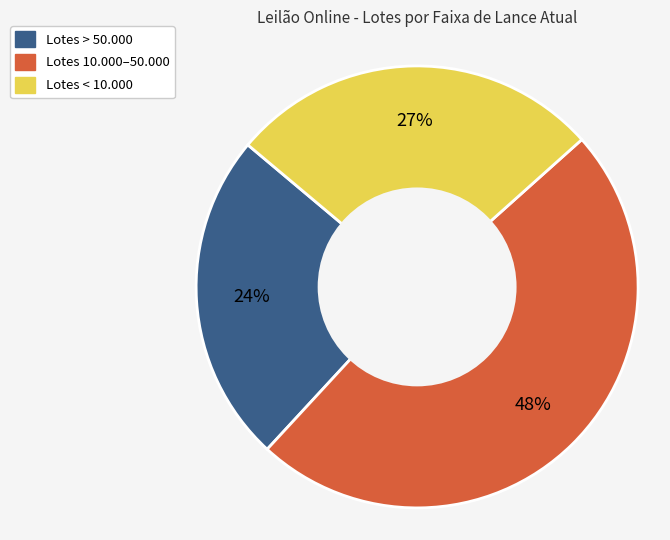

Is there a majority slice in this chart?

No